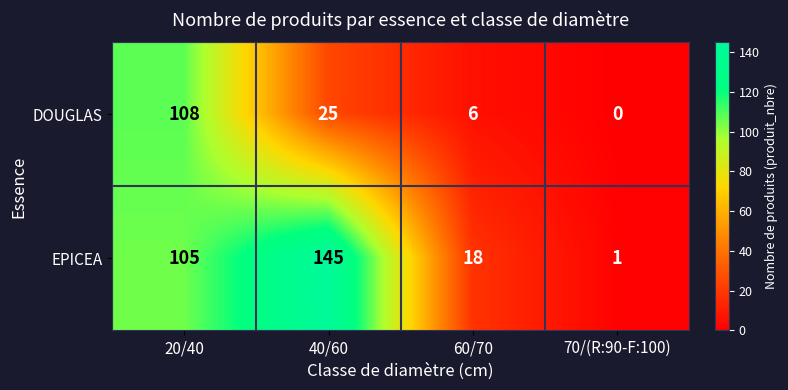

List the series in order of their peak value, highest first.

EPICEA, DOUGLAS